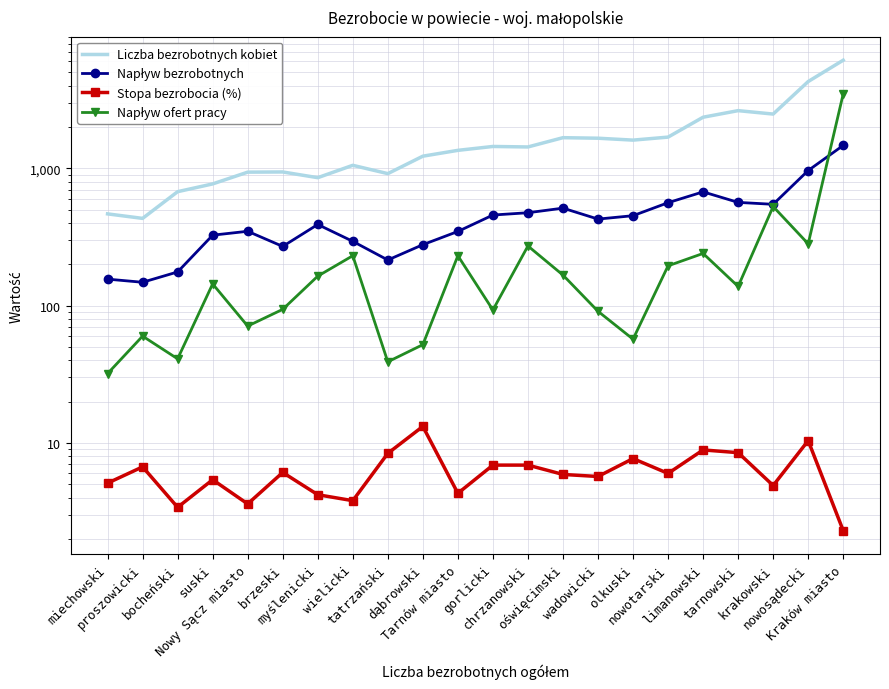

Which series changed the most between wielicki and wadowicki?

Liczba bezrobotnych kobiet